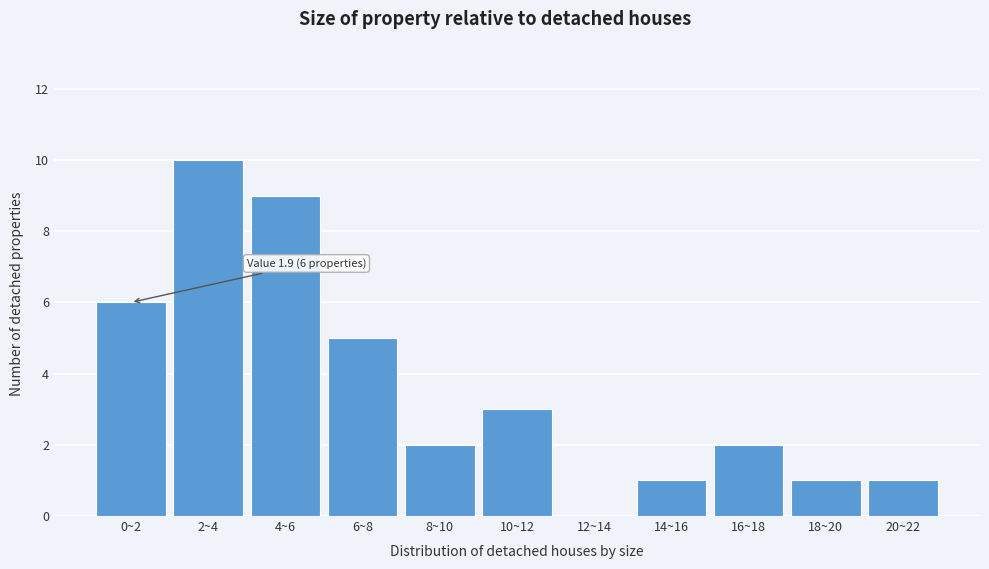

Reading right to left, transcribe all the data shown in this chart.

20~22=1	18~20=1	16~18=2	14~16=1	12~14=0	10~12=3	8~10=2	6~8=5	4~6=9	2~4=10	0~2=6